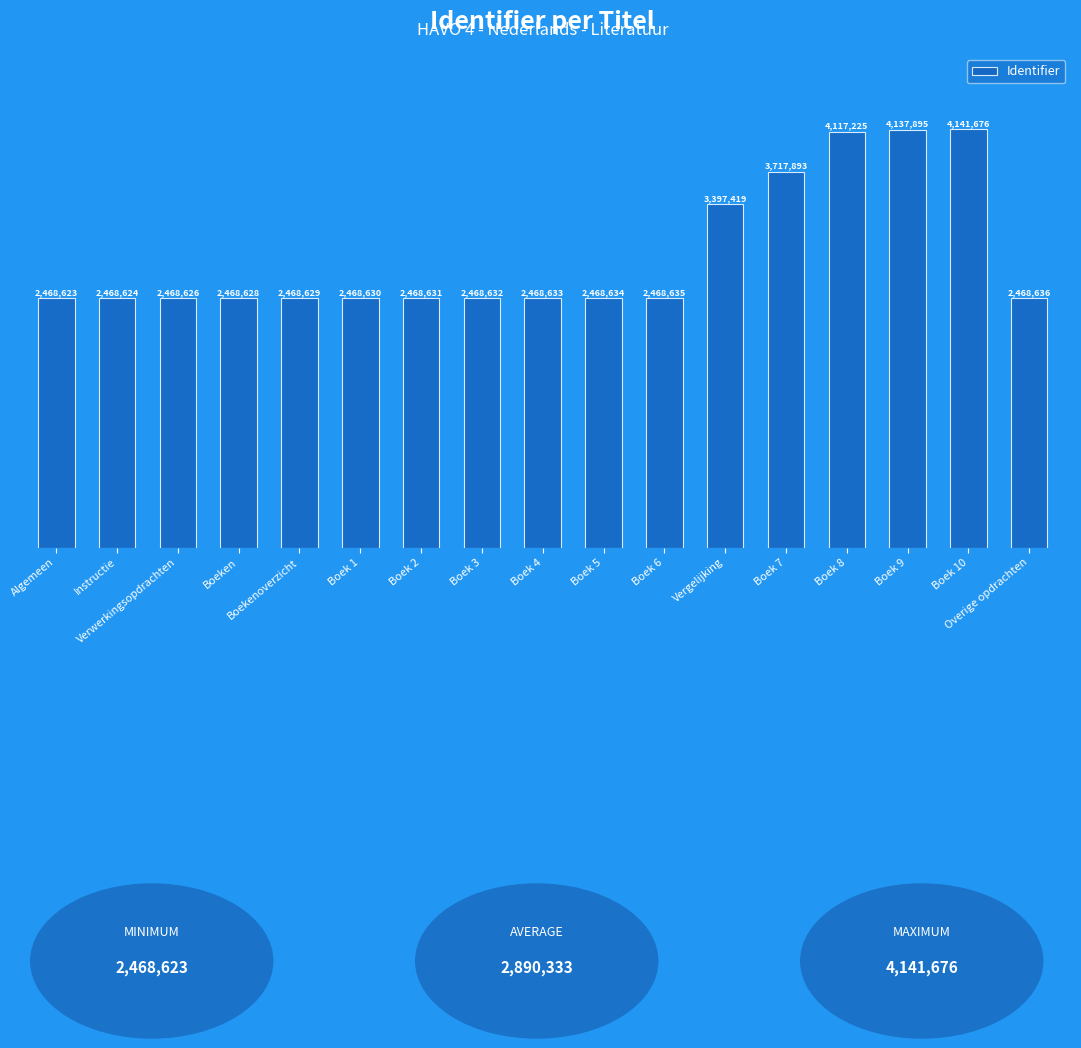

What is the maximum value shown in the chart?

4141676